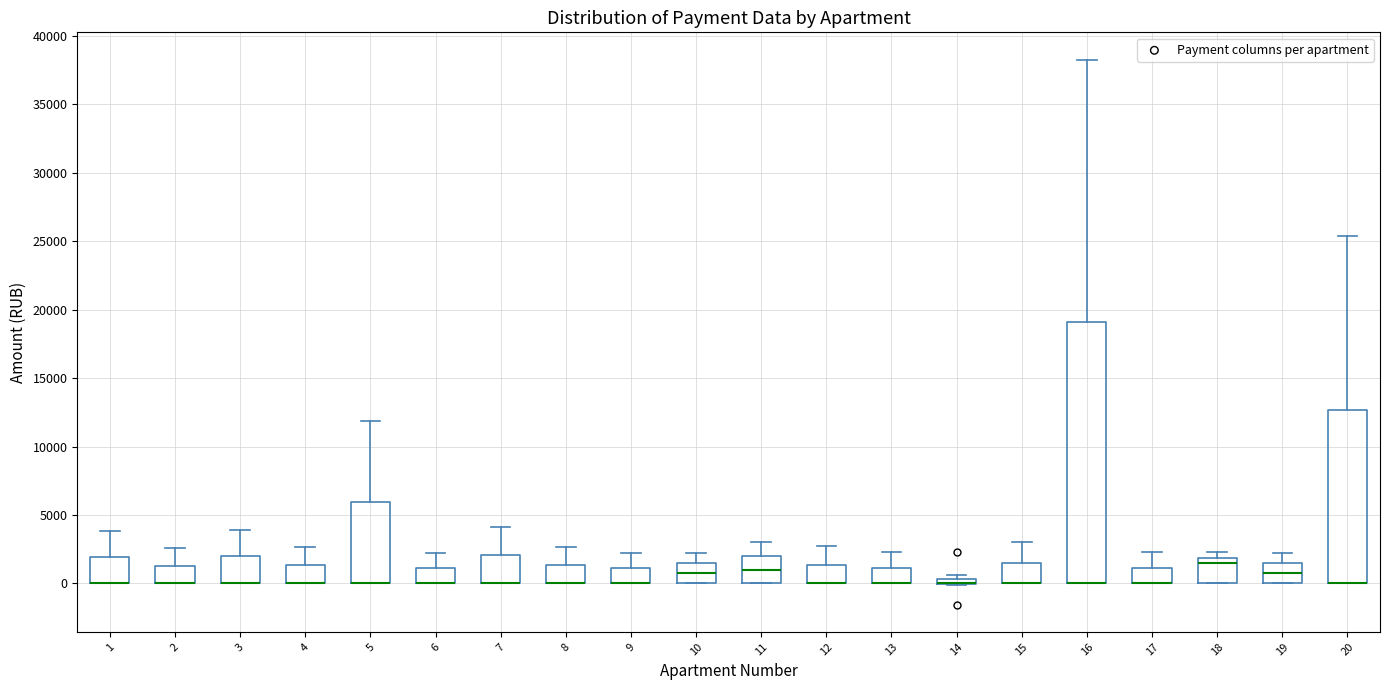

Where is the lower edge of the box at x = 10 on the y-axis? The values are not printed on the chart, so give them approximately, as read against the axis.

0